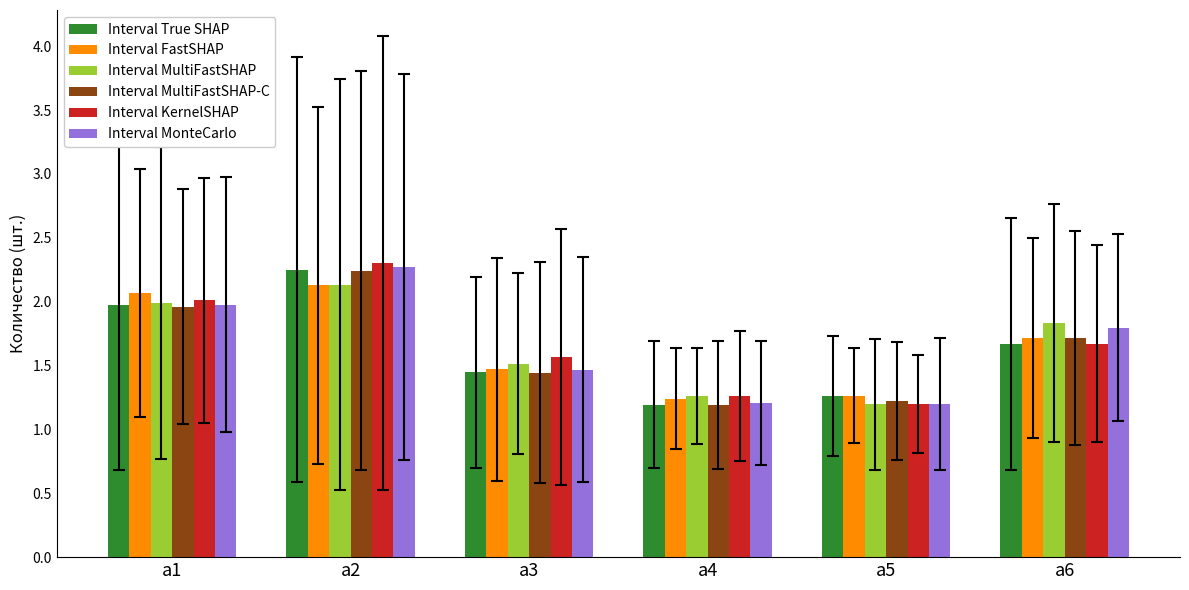

What is the minimum value shown in the chart?

1.2